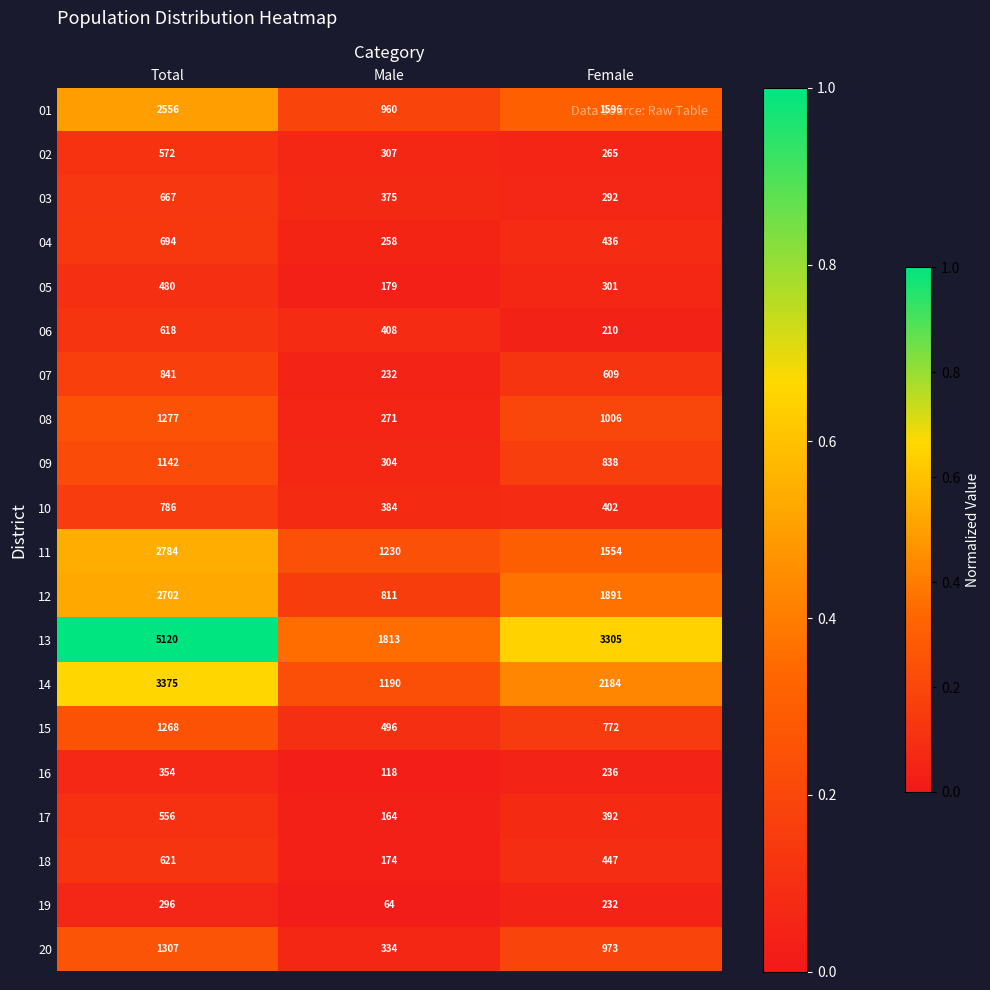

Which series has the largest total across all categories?

13